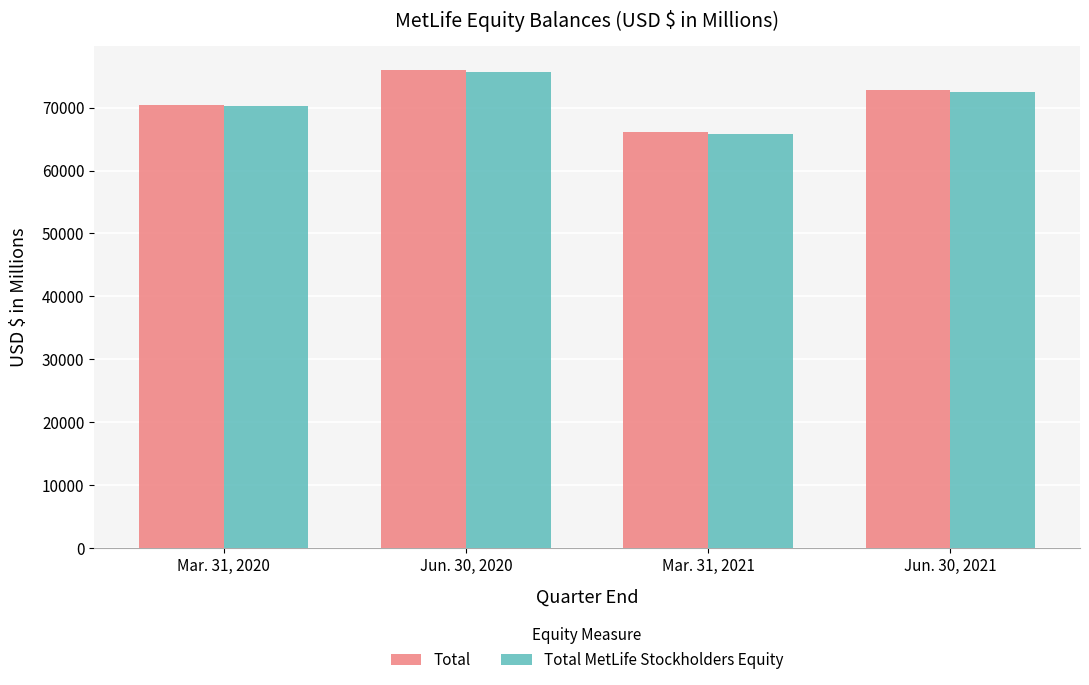

How many data points does each series have?

4